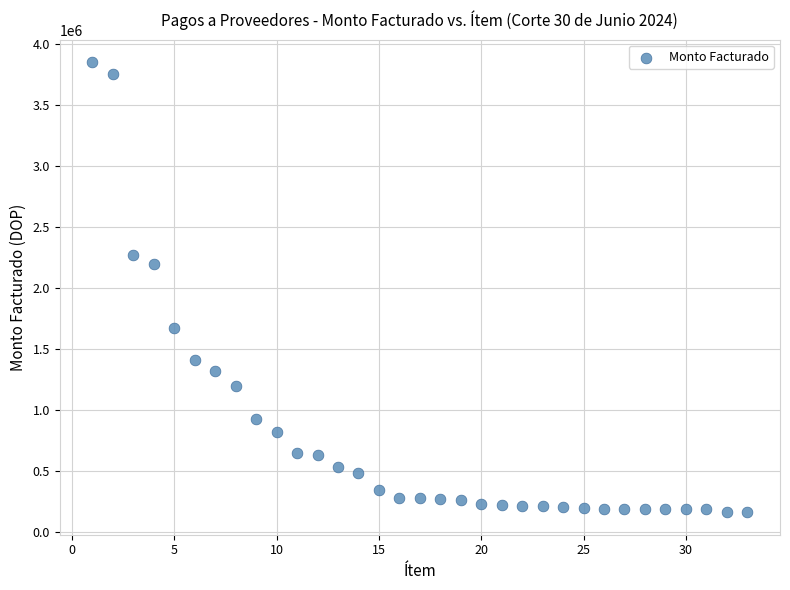

What is the range of Y values (max minus min)?

3690617.4